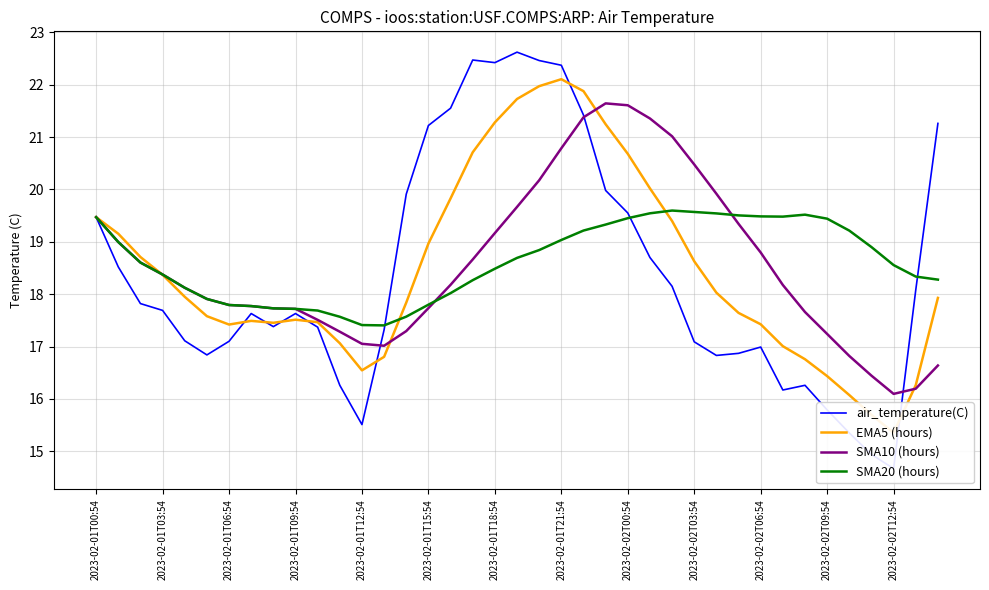

Is it true that SMA20 (hours) equals 9.7 at 2023-02-02T06:54?

False